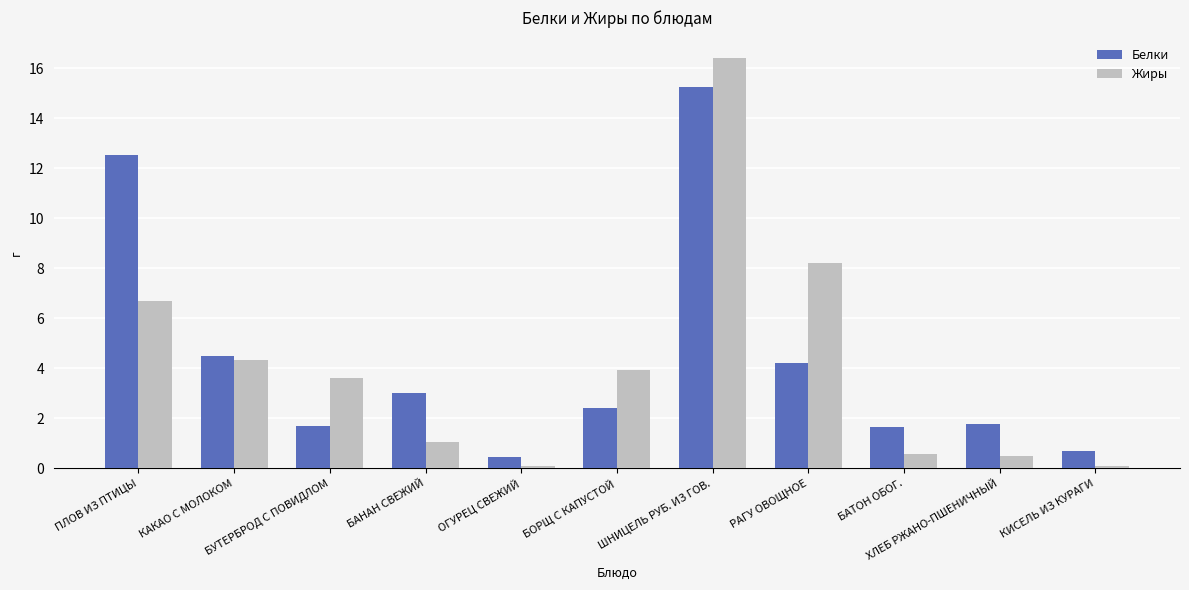

At which label does Белки reach its minimum?

ОГУРЕЦ СВЕЖИЙ